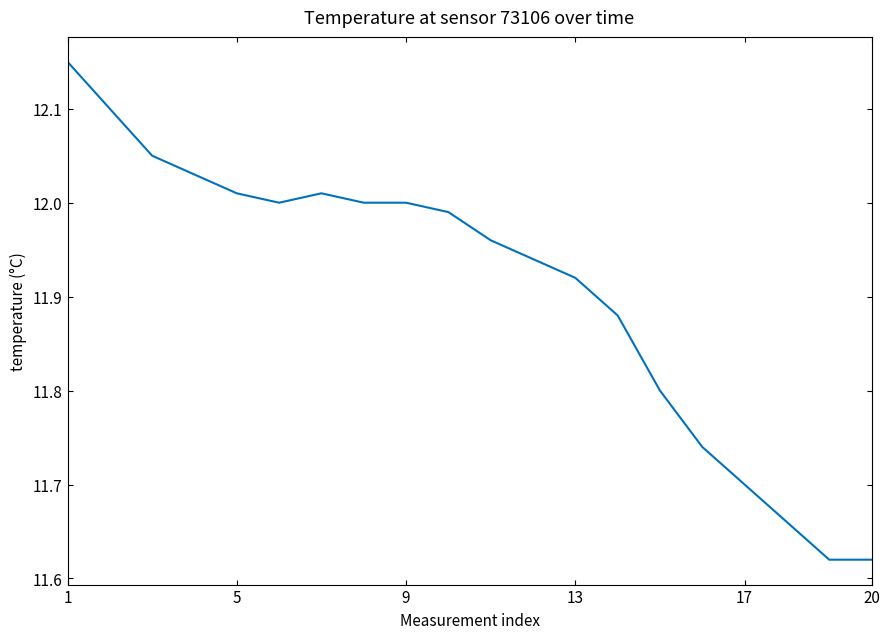

What is the difference between the maximum and minimum values?

0.5